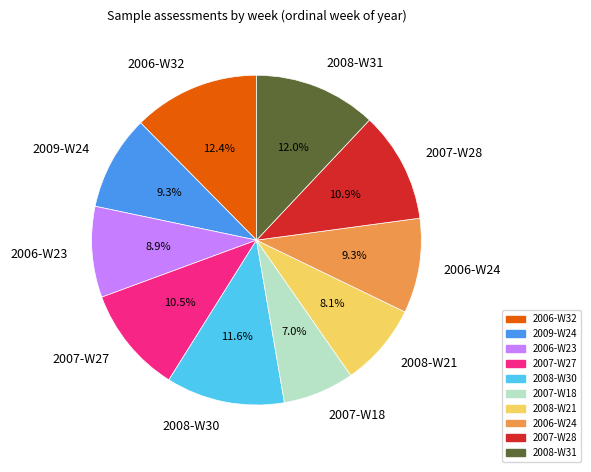

How many segments does this pie chart have?

10